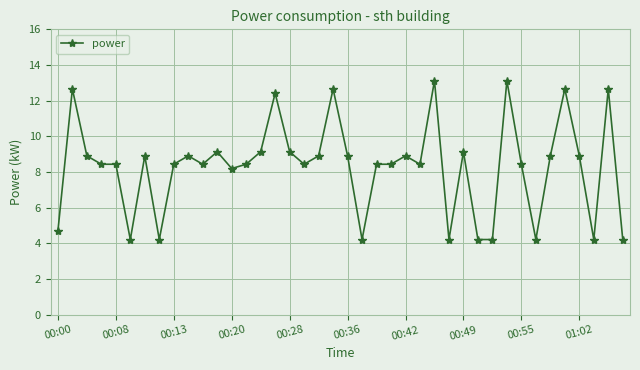

What is the smallest value displayed?

4.2